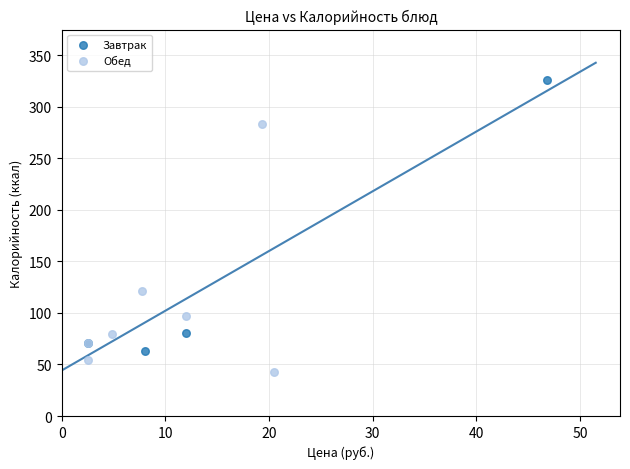

Which series contains the lowest Y value?

Обед